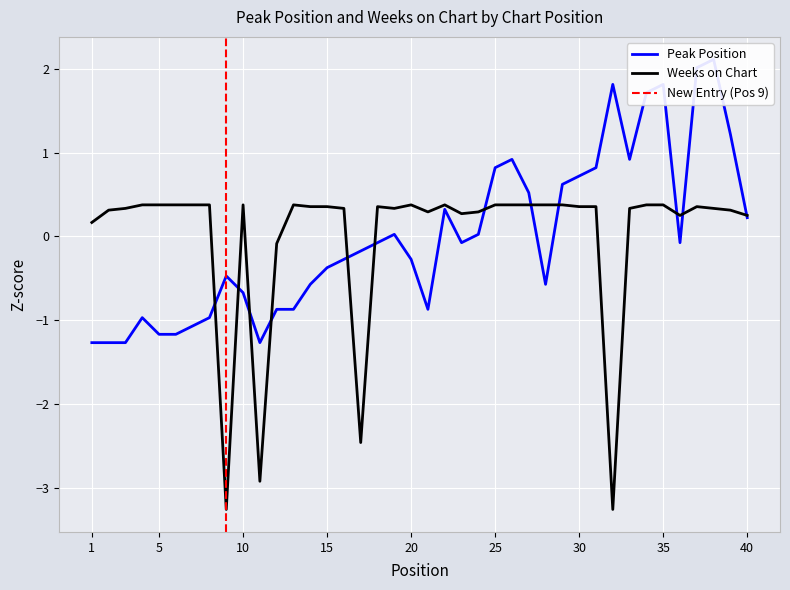

What is the smallest value displayed?

-3.3